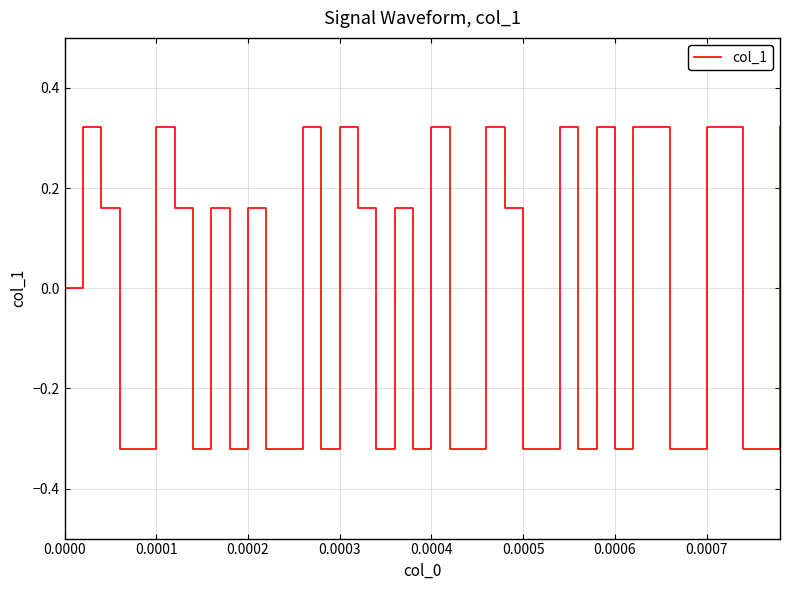

How many lines are shown in the chart?

1